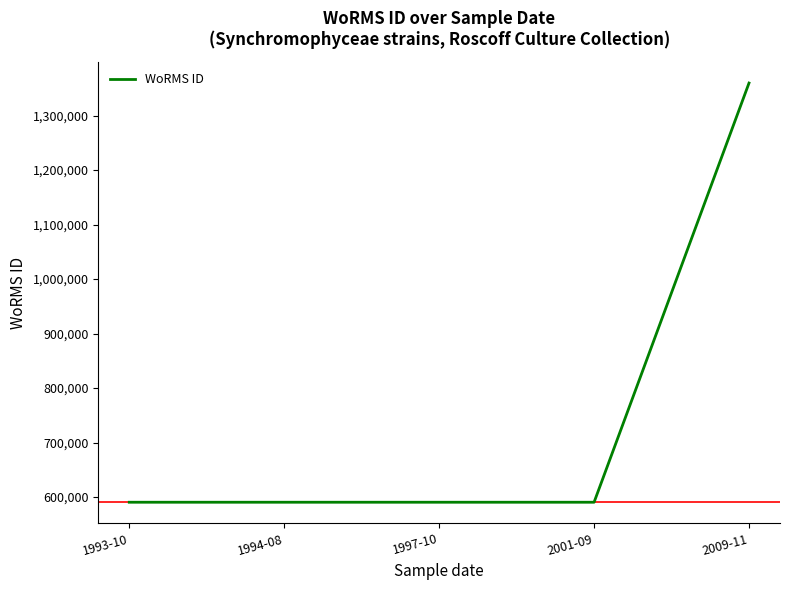

What is the sum of all values?

3721495